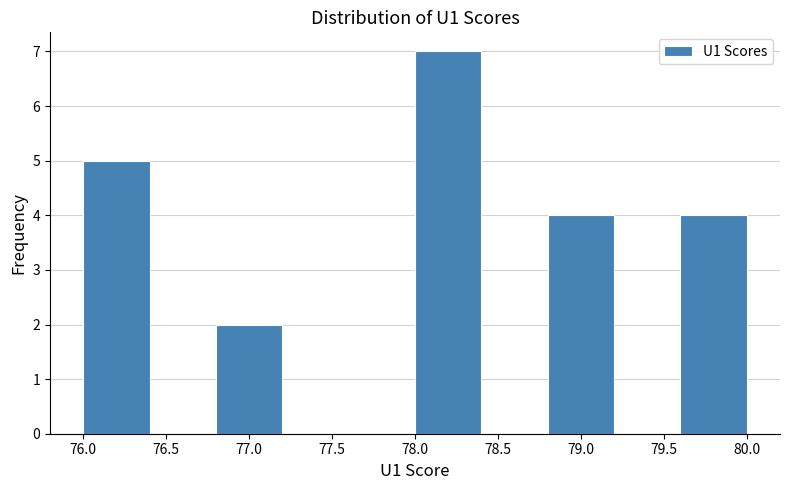

Reading left to right, list every bar in this chart as the range it spans on the x-axis followed by its height. The values are not printed on the chart, so give them approximately, as read against the axis.

76.0 to 76.4: 5
76.4 to 76.8: 0
76.8 to 77.2: 2
77.2 to 77.6: 0
77.6 to 78.0: 0
78.0 to 78.4: 7
78.4 to 78.8: 0
78.8 to 79.2: 4
79.2 to 79.6: 0
79.6 to 80.0: 4